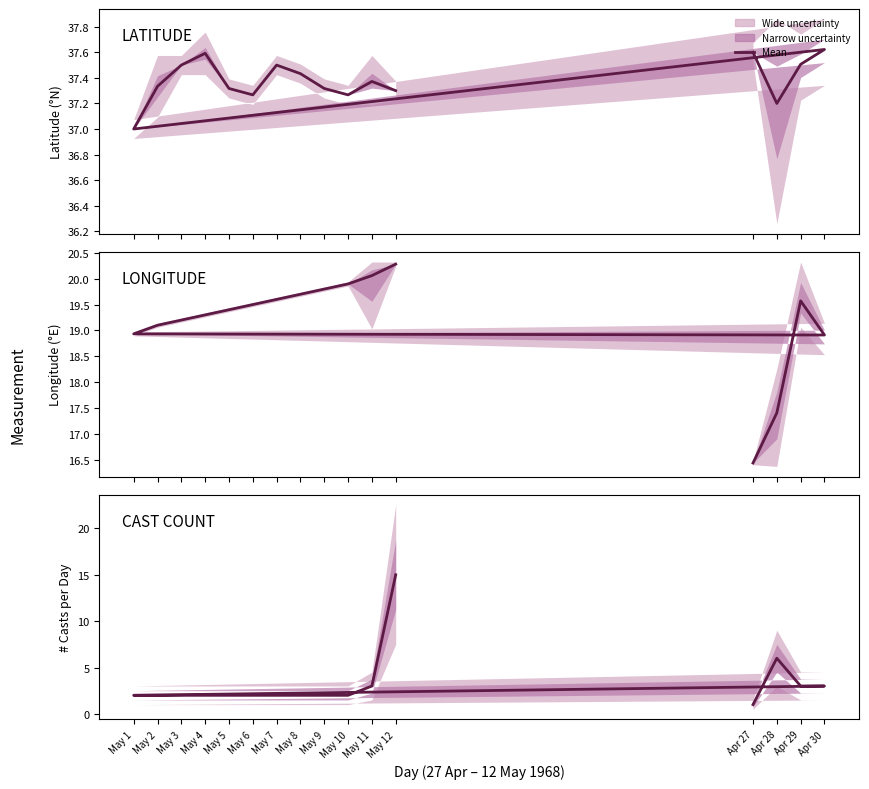

At which label is LONGITUDE closest to 18?

Apr 28